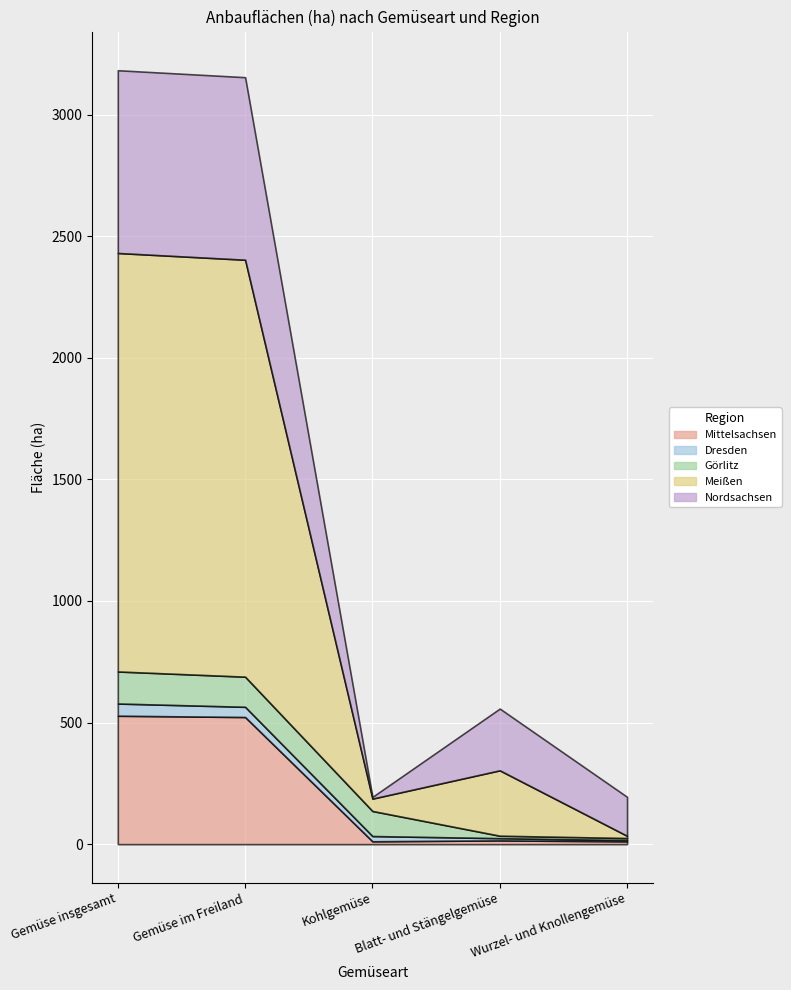

What position from the right is Wurzel- und Knollengemüse?

1